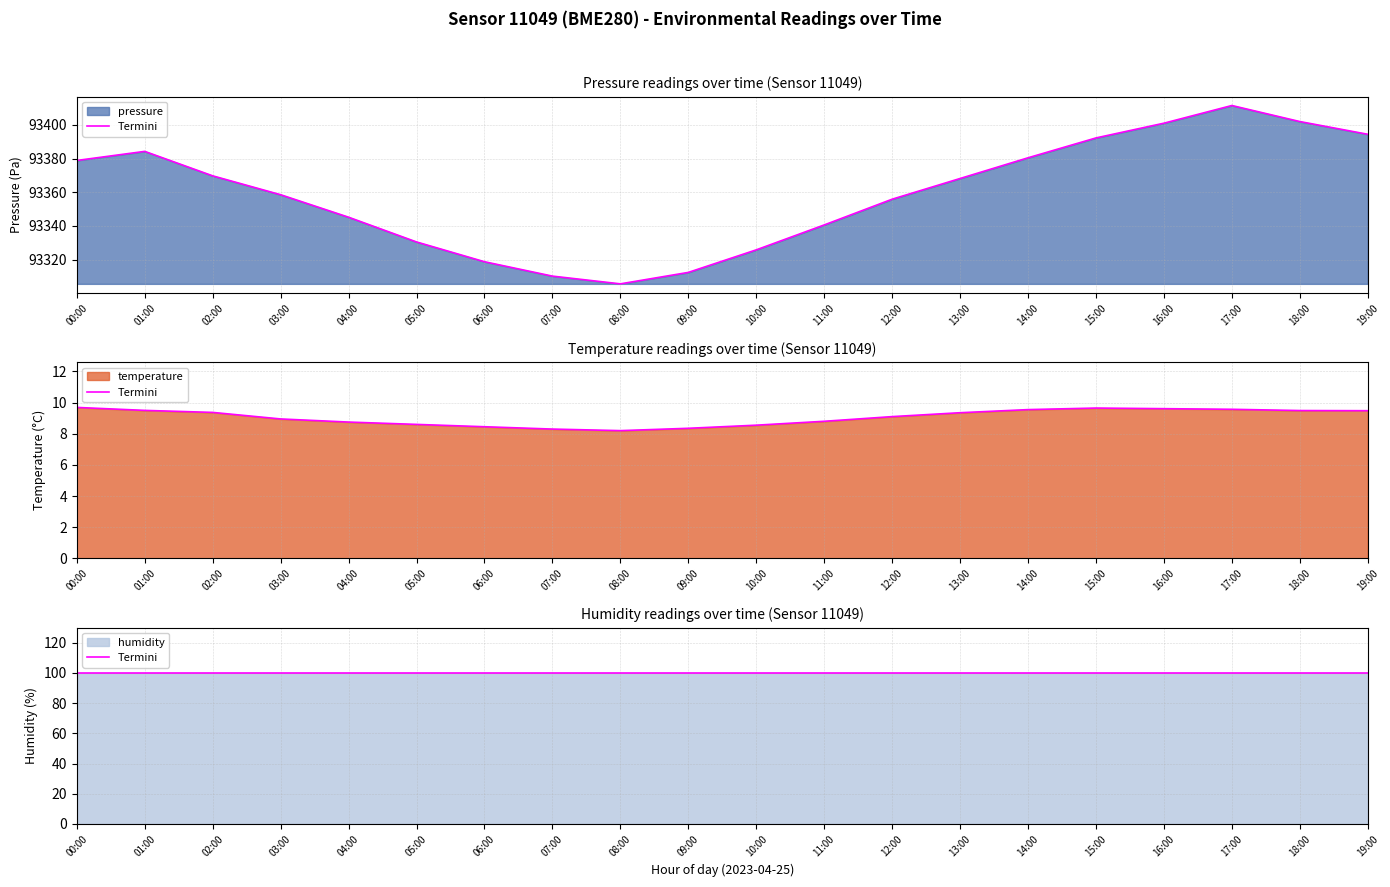

Reading left to right, extract all data points from this chart.

pressure: 93378.9	93384.3	93369.8	93358.6	93345.2	93330.5	93318.8	93310.2	93305.6	93312.4	93325.8	93340.6	93355.9	93368.2	93380.5	93392.3	93401.1	93411.6	93402.0	93394.5
temperature: 9.7	9.5	9.4	8.9	8.8	8.6	8.4	8.3	8.2	8.3	8.6	8.8	9.1	9.3	9.6	9.7	9.6	9.6	9.5	9.5